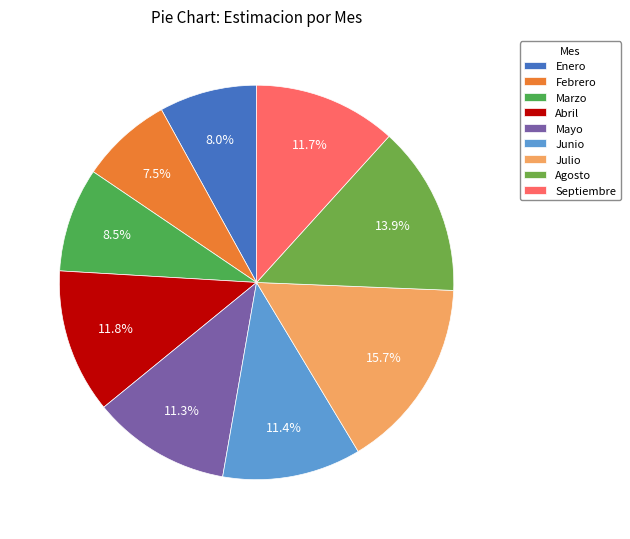

Which category has the smallest portion of the pie?

Febrero